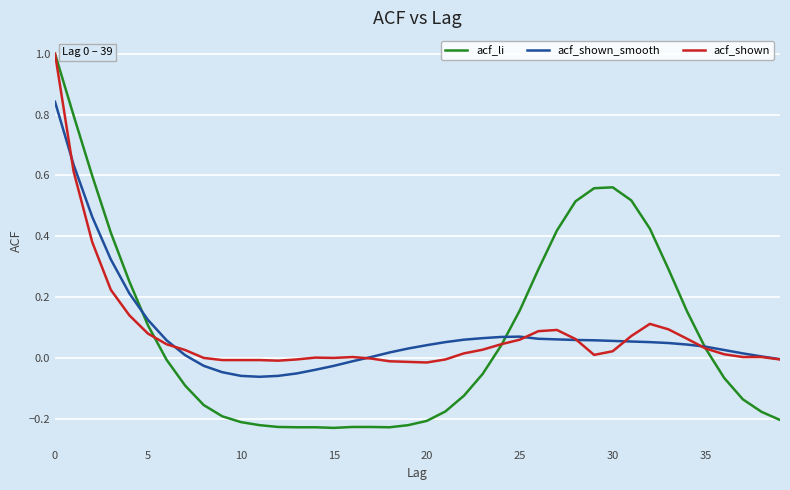

List the series in order of their overall mean, lowest first.

acf_shown, acf_shown_smooth, acf_li